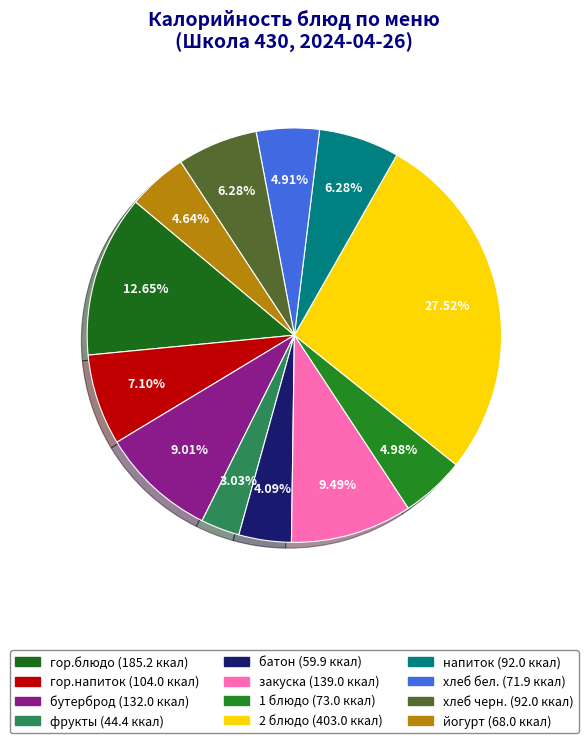

To the nearest percent, what is the combined percentage of хлеб черн. and закуска?

16%